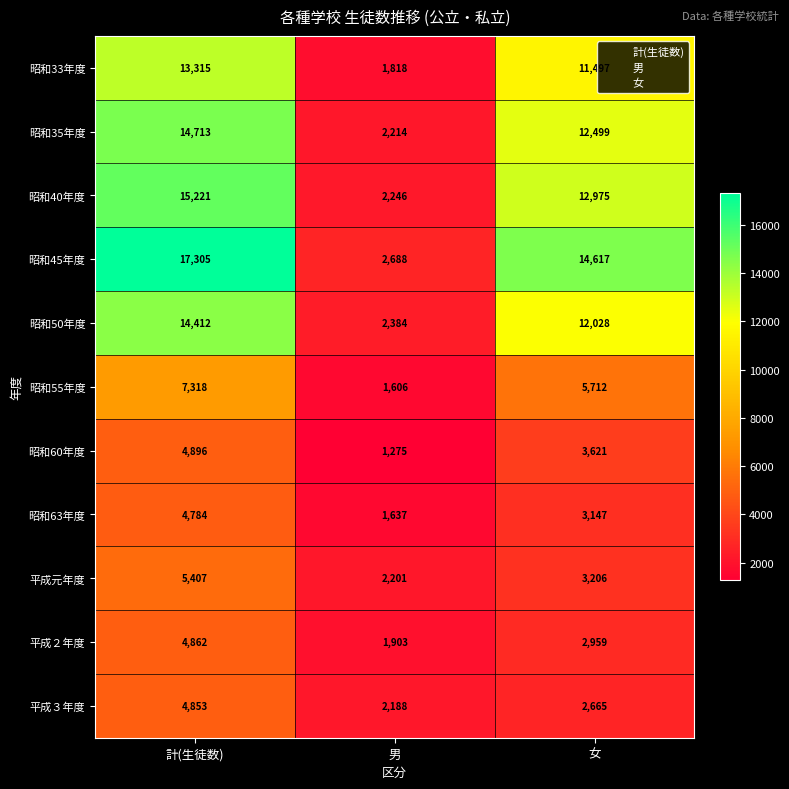

What is the difference between the maximum and second lowest values in the 昭和45年度 series?

2688